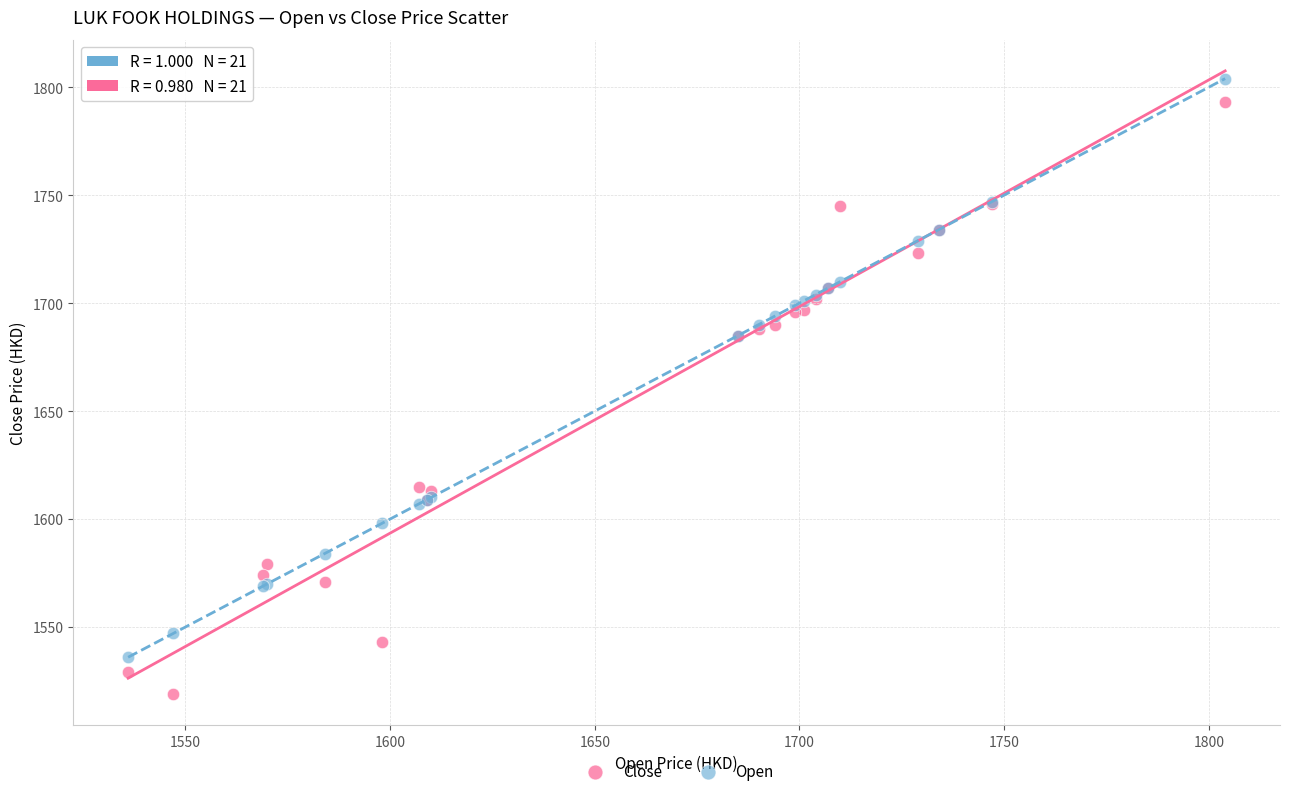

What are all the series names shown in the legend?

Close, Open